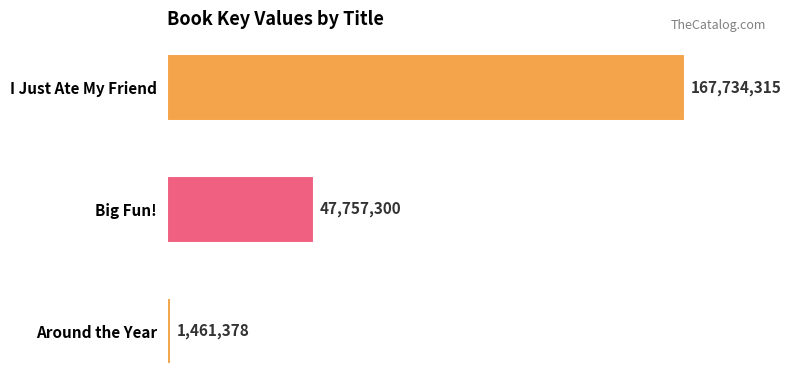

What is the change in value from I Just Ate My Friend to Big Fun!?

-119977015